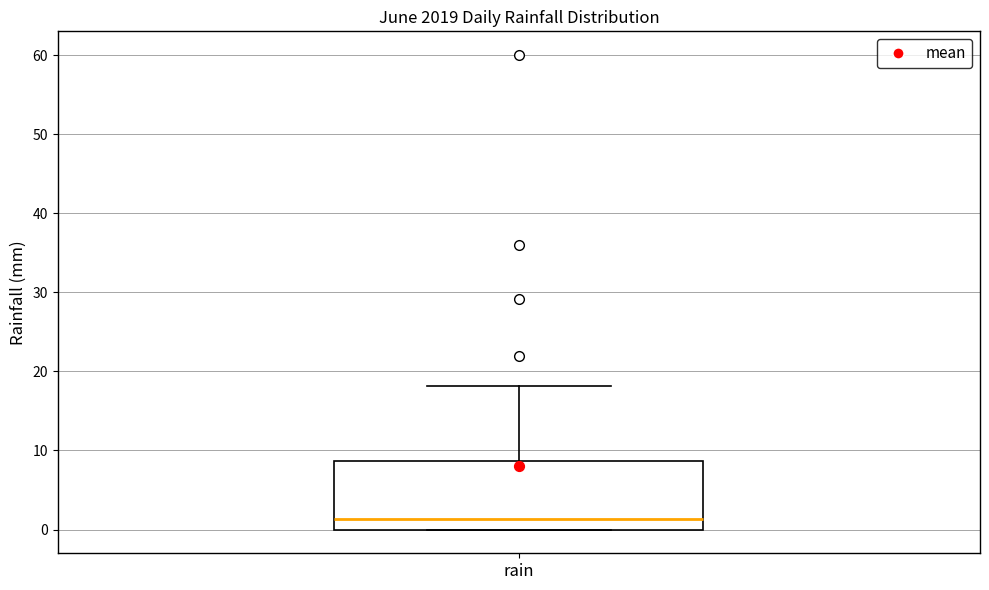

Read this box plot against the y-axis: the position of the median line, the range covered by the box, and the ends of both whiskers. The values are not printed on the chart, so give them approximately, as read against the axis.

median 1, box 0 to 9, whiskers 0 to 18